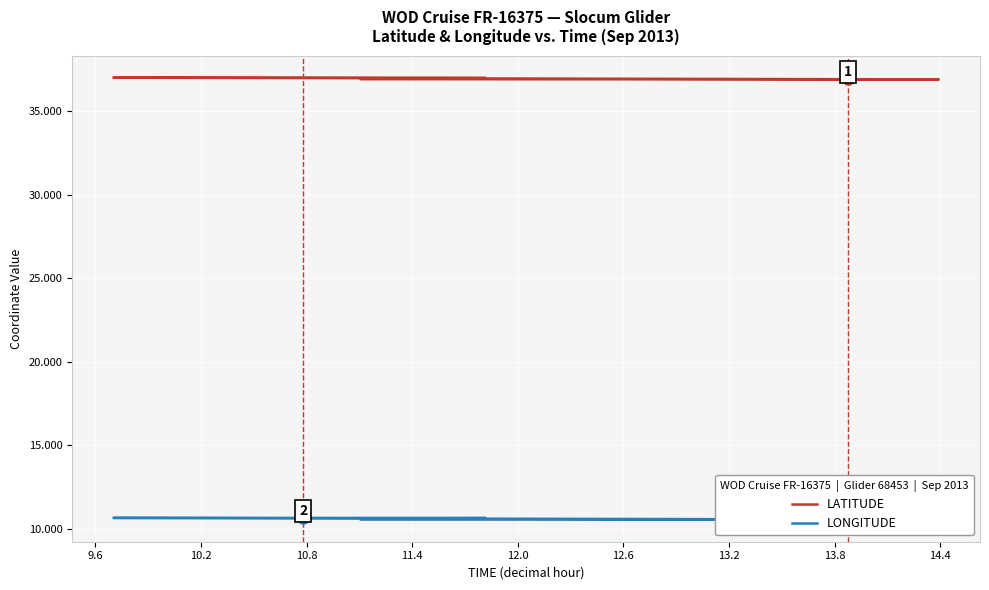

How many data points in LATITUDE are above 37?

9